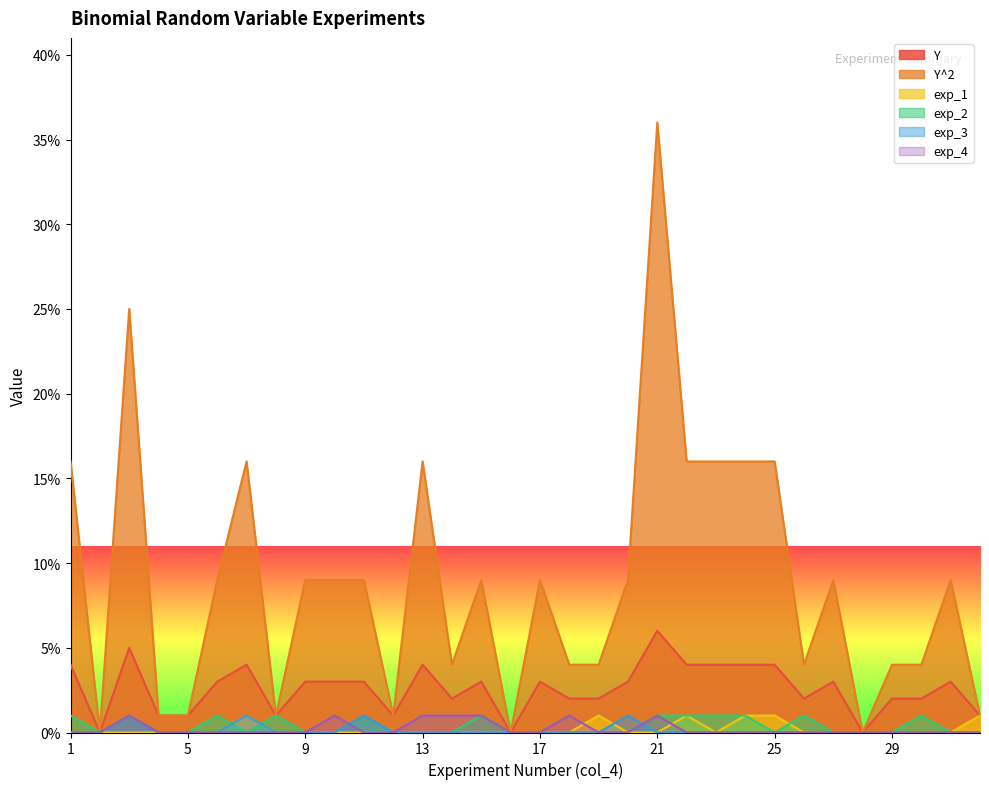

Is the value of exp_3 at 20 greater than the value of Y at 6?

No